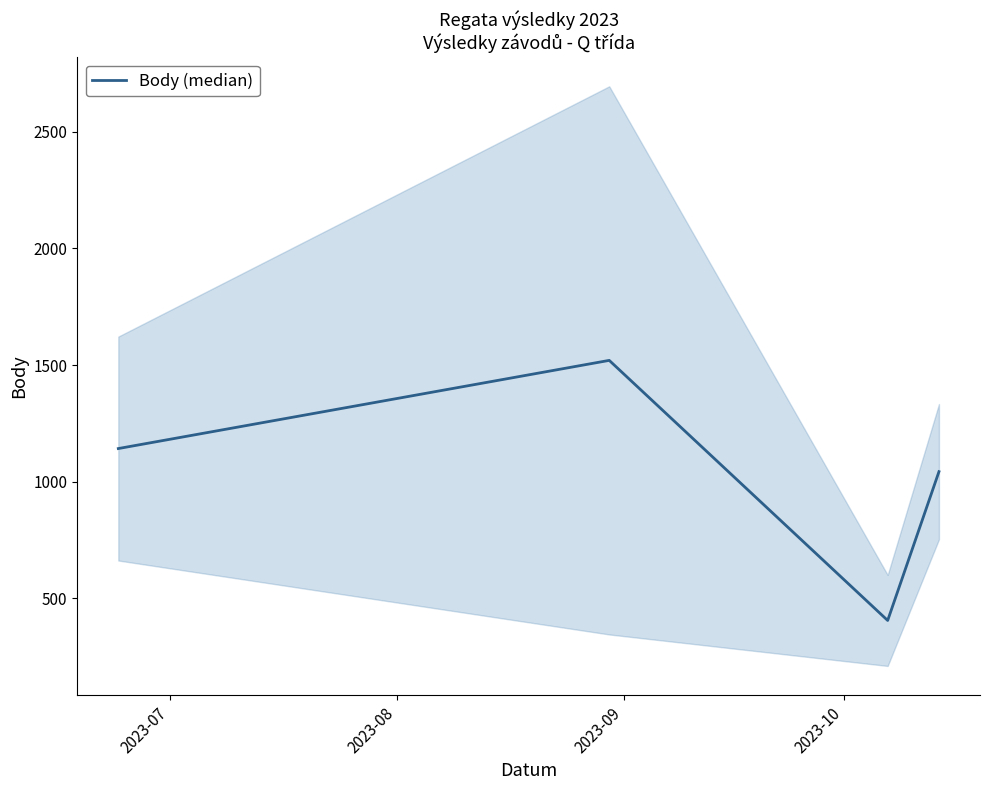

How many categories are shown in the chart?

4